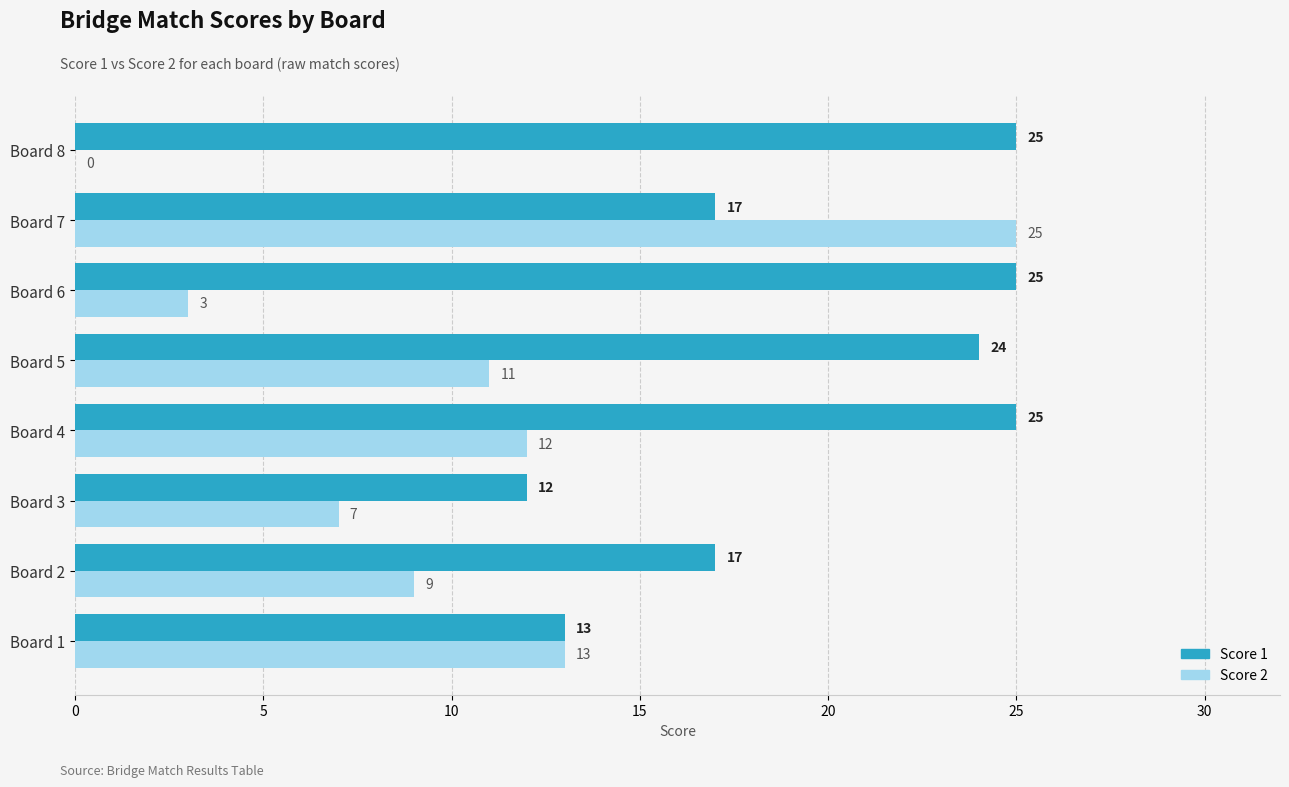

At which category is the sum across all series the highest?

Board 7